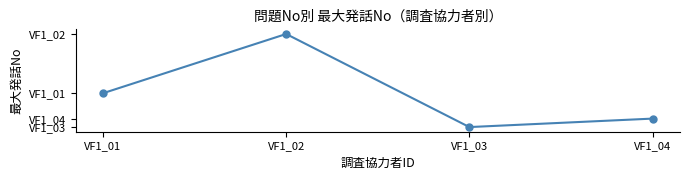

The value at VF1_02 is 11. True or false?

False